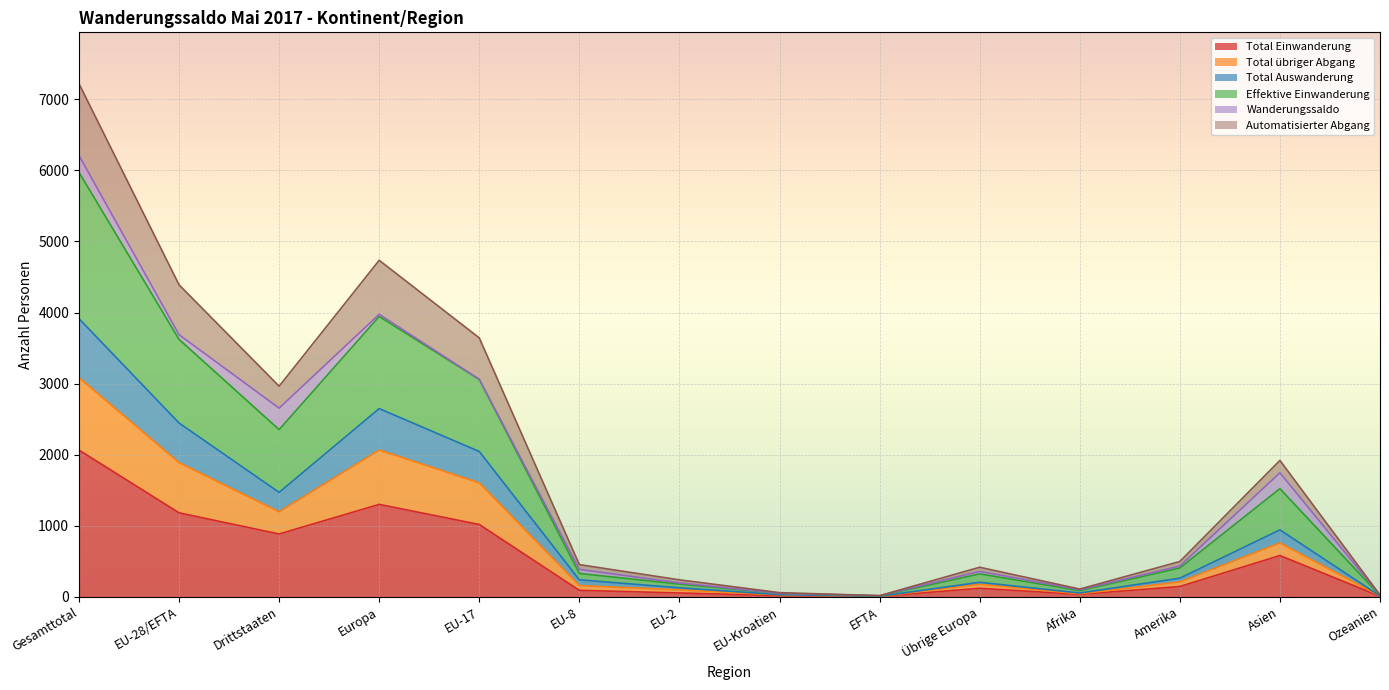

At which category is the sum across all series the highest?

Gesamttotal